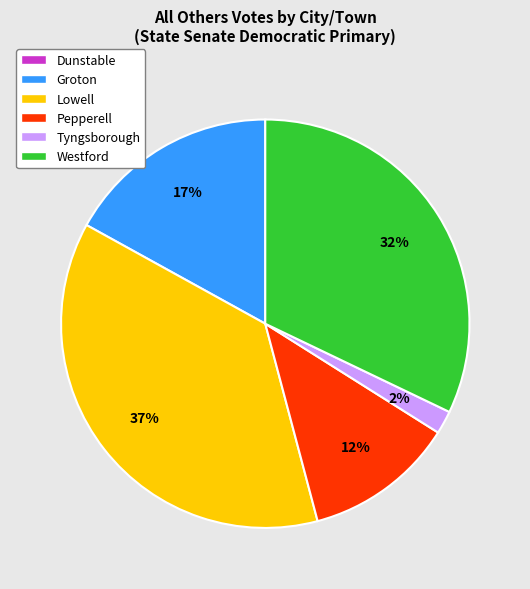

To the nearest percent, what percentage of the pie is Westford?

32%